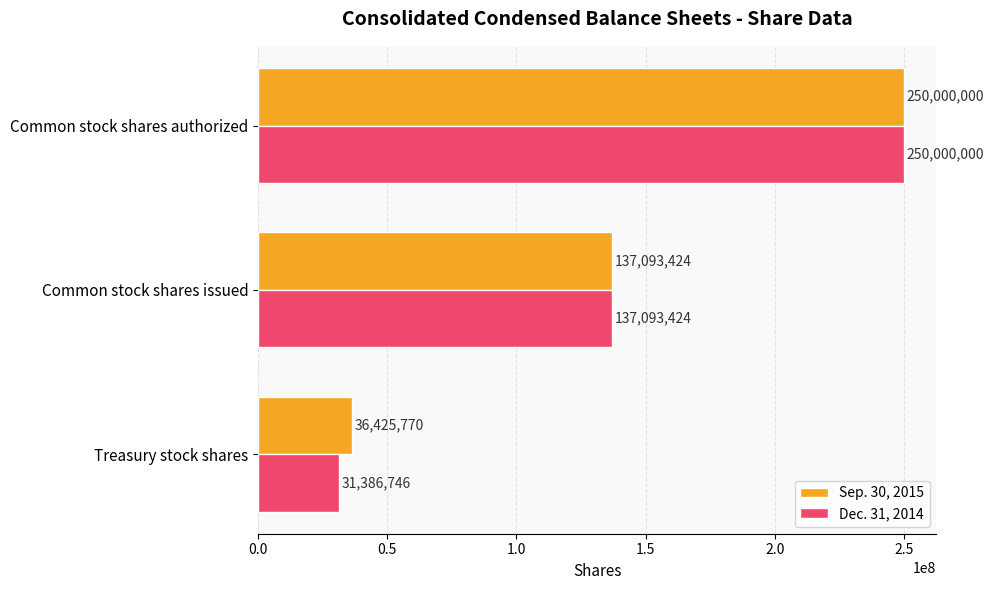

What is the lowest value of the Dec. 31, 2014 series?

31386746